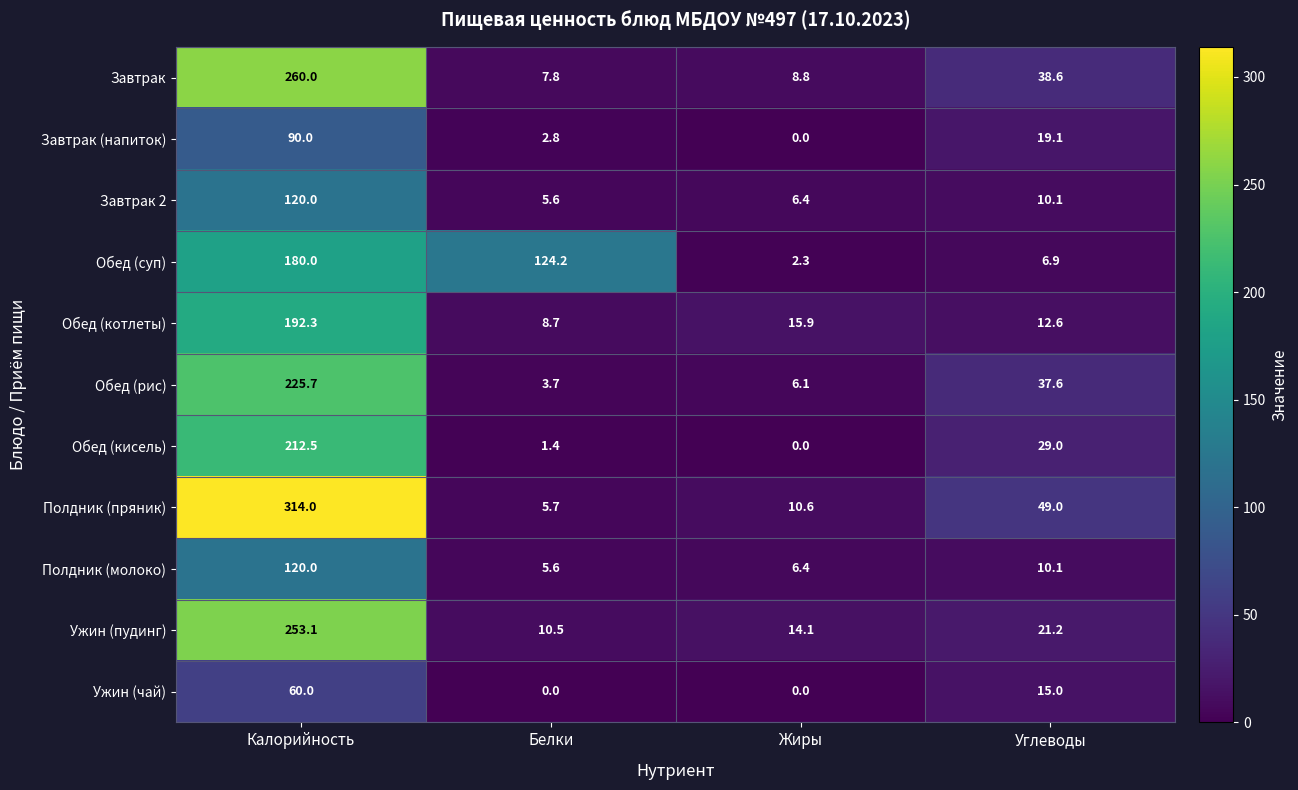

Which category has the highest value in the Обед (кисель) series?

Калорийность